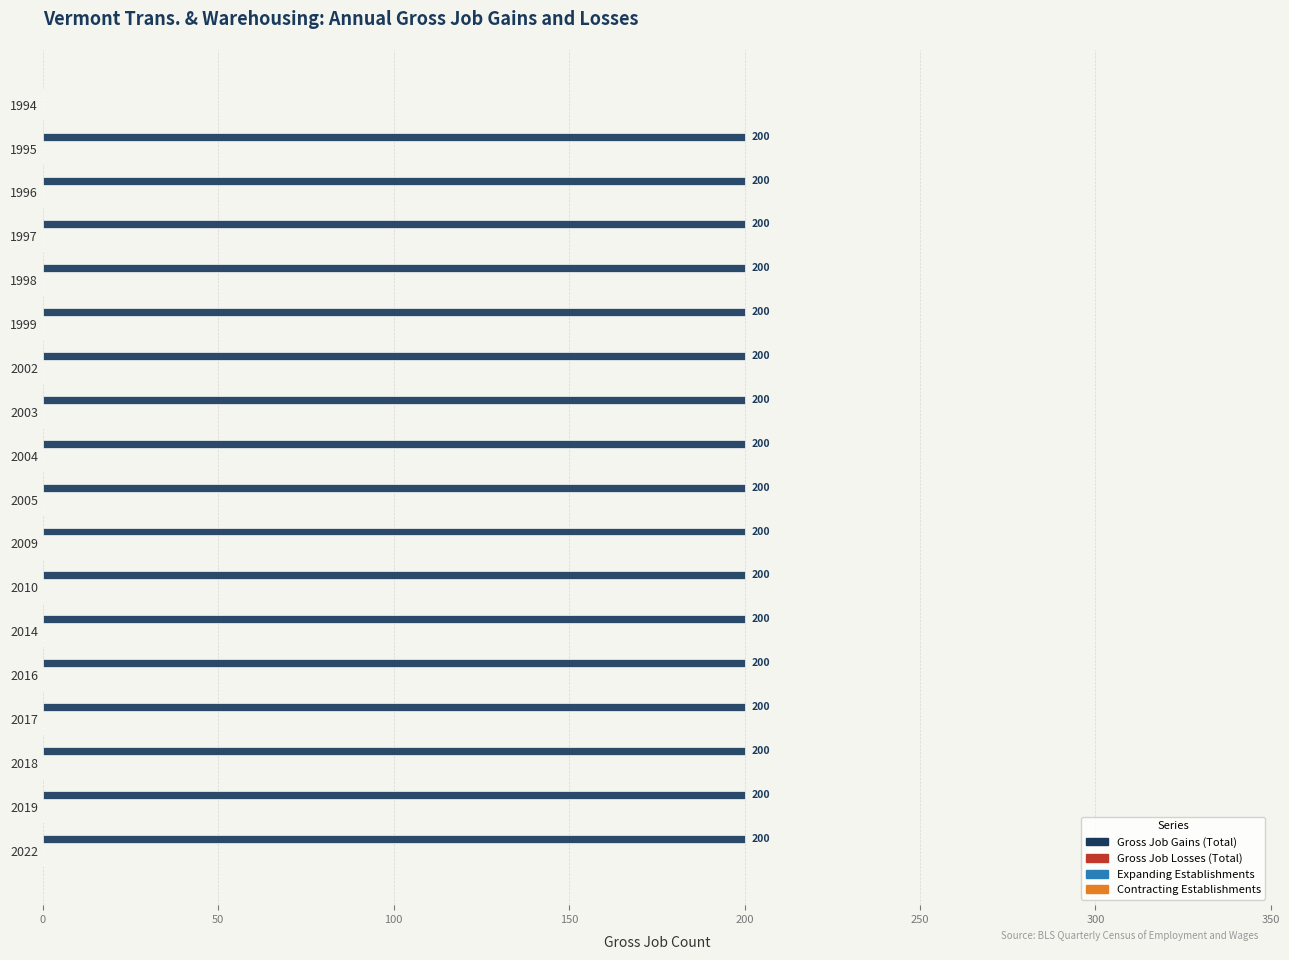

What is the greatest value displayed?

200